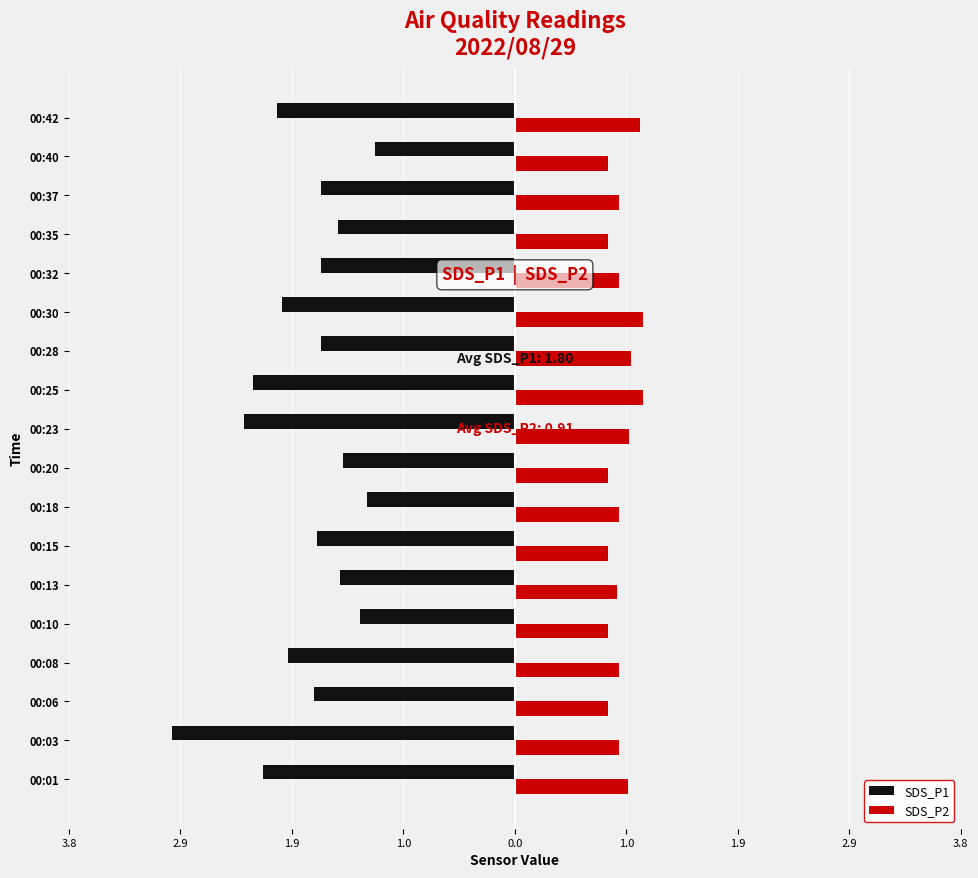

What are all the series names shown in the legend?

SDS_P1, SDS_P2